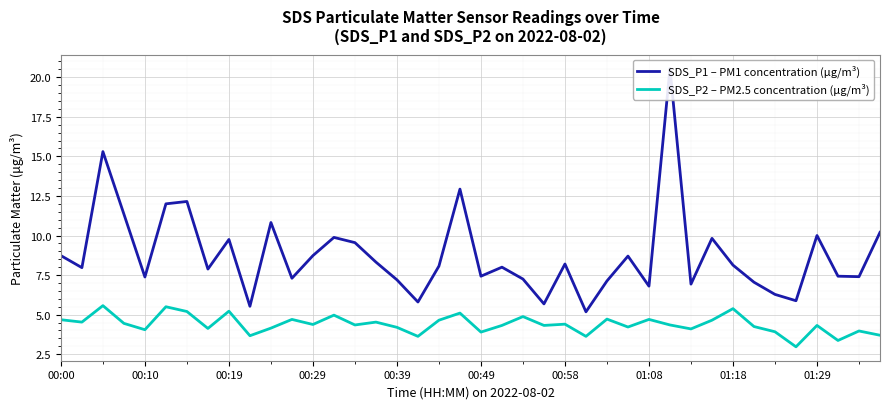

Count the number of data series in this chart.

2